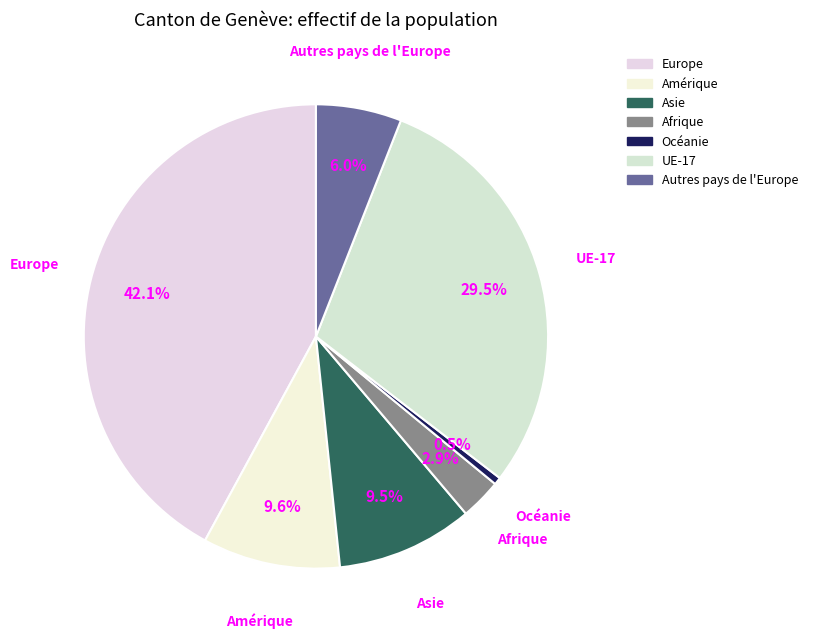

Which has a higher value, Autres pays de l'Europe or Océanie?

Autres pays de l'Europe